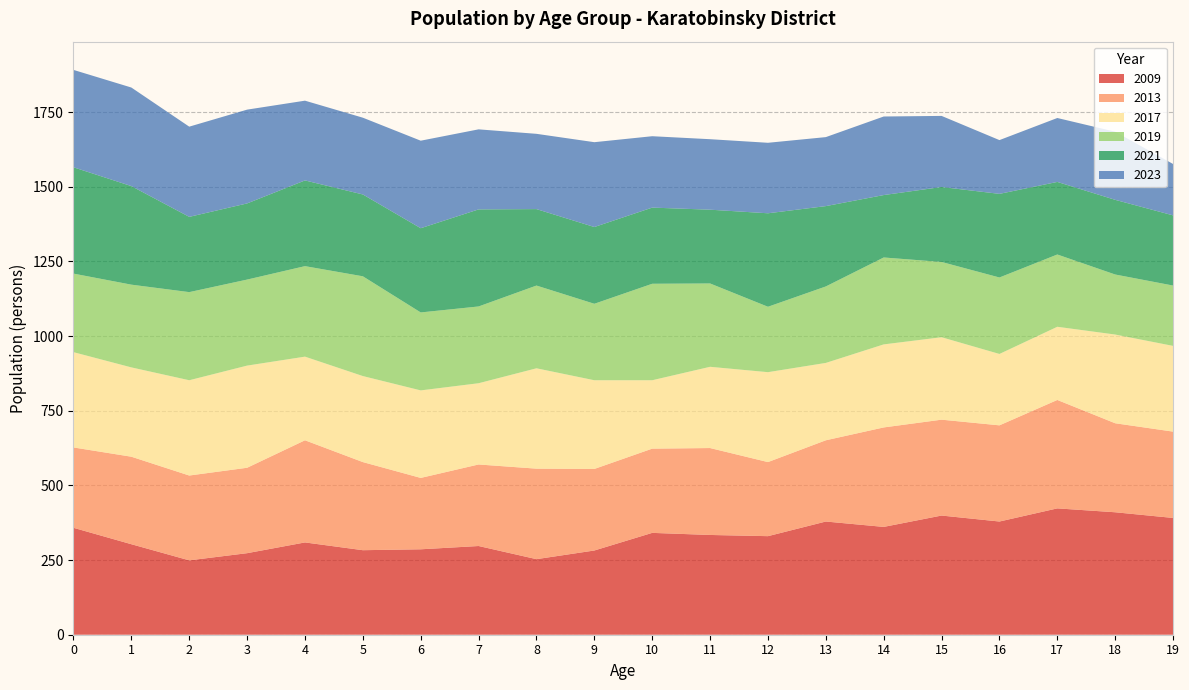

Reading left to right, transcribe all the data shown in this chart.

2009: 358	303	249	273	309	283	286	297	253	282	341	334	330	379	361	399	379	423	410	391
2013: 269	293	284	286	342	295	239	273	303	273	282	291	248	272	333	321	322	363	298	289
2017: 319	299	319	342	280	288	293	272	336	297	229	272	301	259	278	276	239	245	297	287
2019: 263	277	295	288	303	334	261	257	277	256	323	279	219	256	291	252	256	242	201	202
2021: 356	330	252	255	287	274	282	325	256	257	255	247	313	269	209	251	280	243	250	235
2023: 326	330	302	314	267	257	293	268	252	284	239	236	236	231	263	238	180	214	228	172